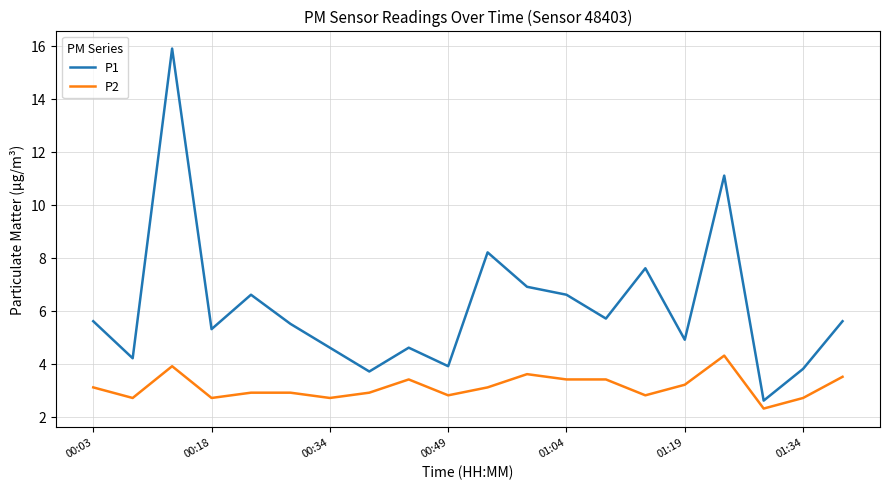

True or false: P1 and P2 intersect in this chart.

False